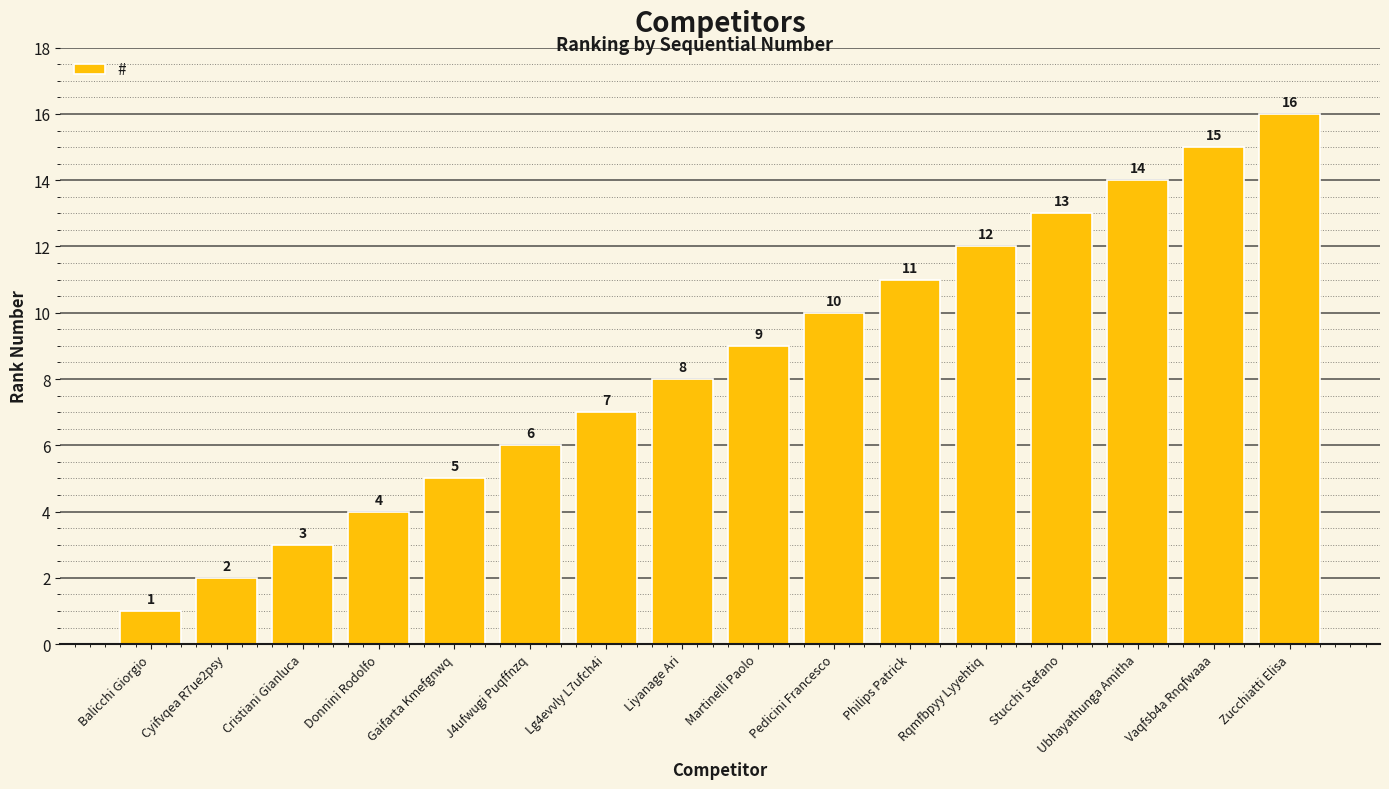

Reading right to left, what are all the values shown in this chart?

16	15	14	13	12	11	10	9	8	7	6	5	4	3	2	1